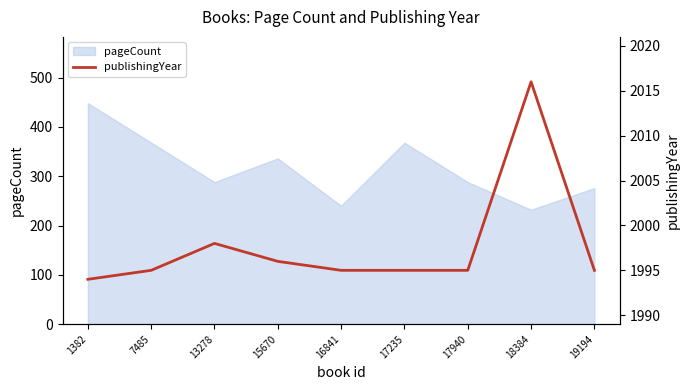

At which label does pageCount reach its peak?

1382